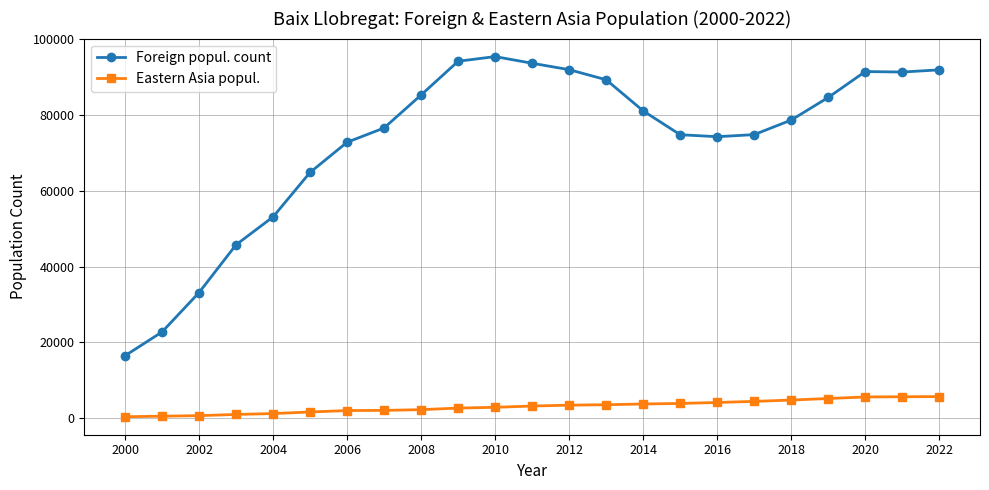

List the series in order of their overall mean, lowest first.

Eastern Asia popul., Foreign popul. count